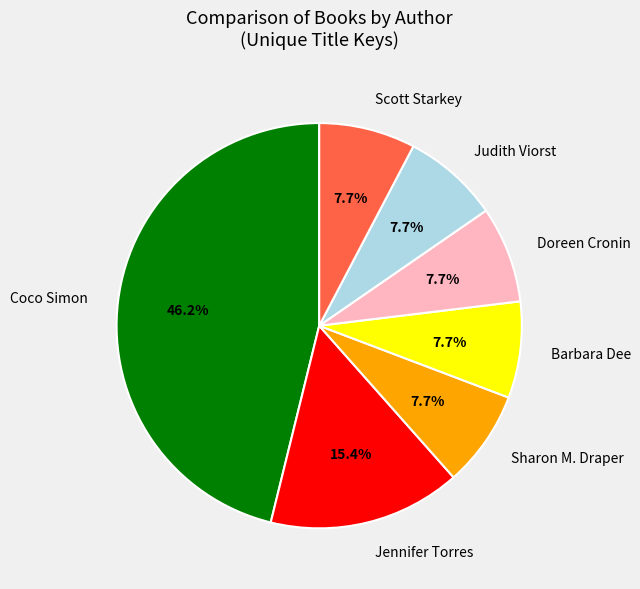

What is the largest slice in the pie chart?

Coco Simon